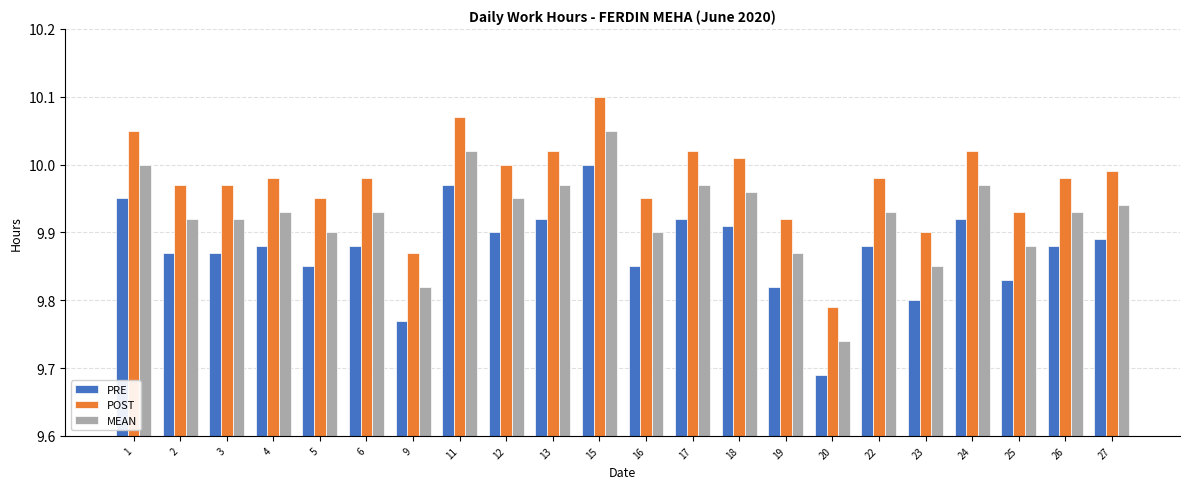

Is it true that POST equals 2.9 at 23?

False